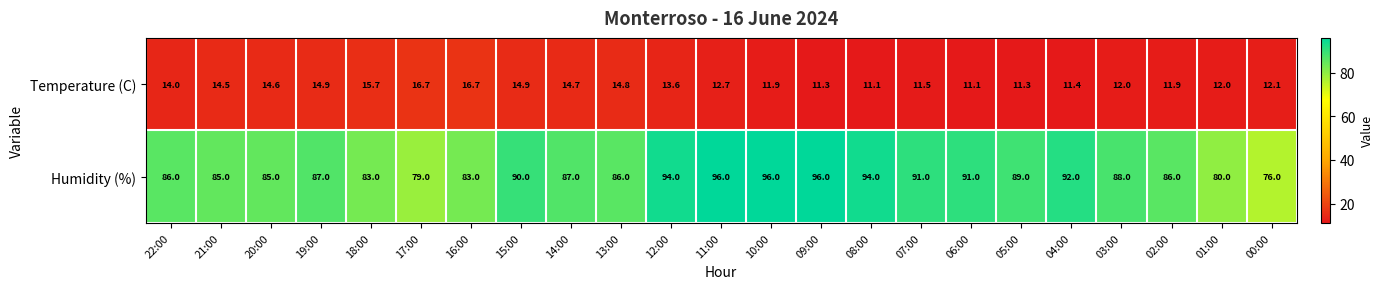

What is the greatest value displayed?

96.0